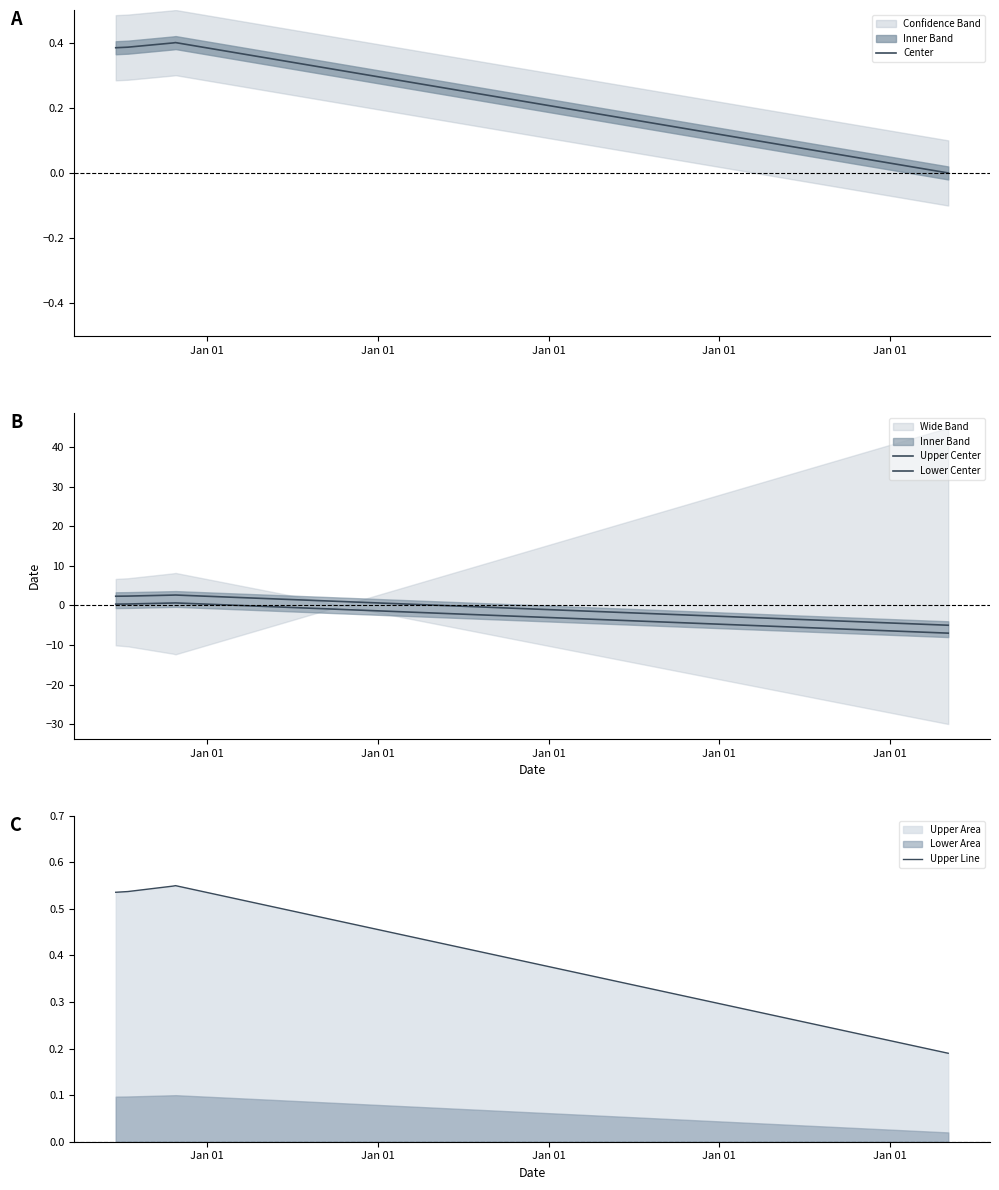

How many times do Center and Upper Center cross each other?

1